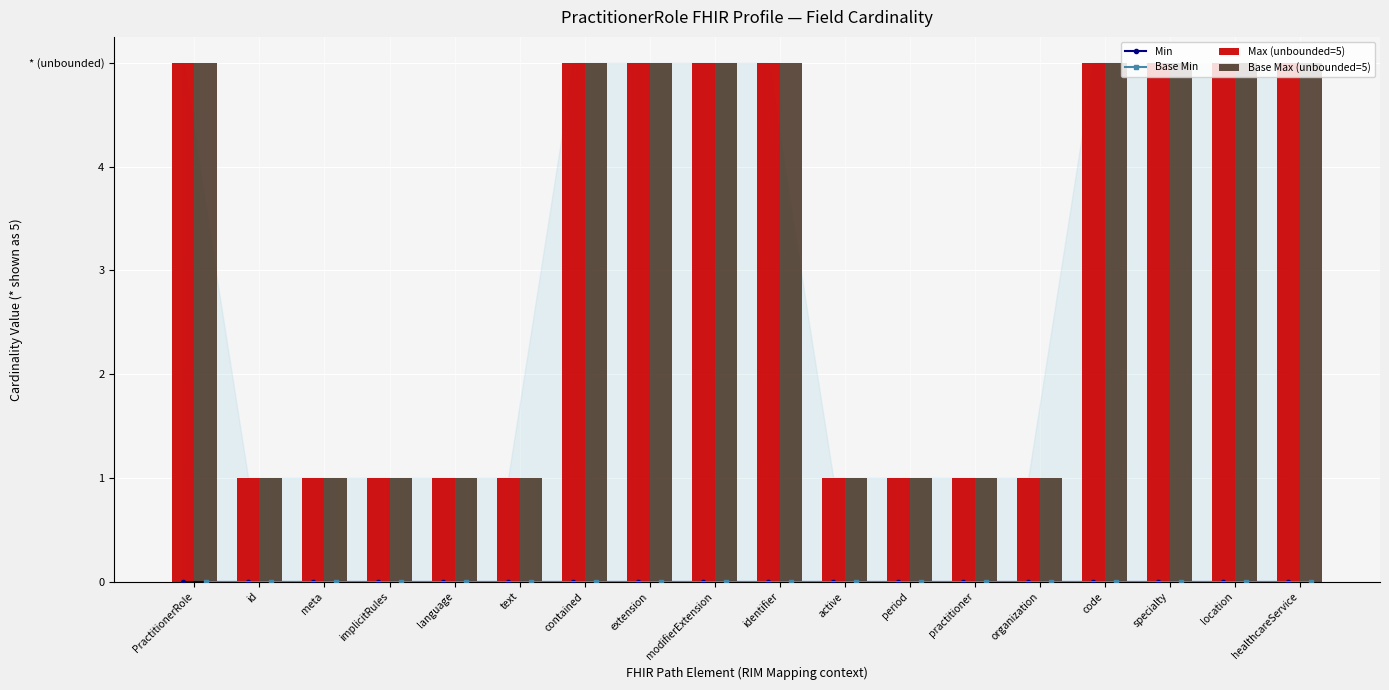

Are the bars grouped side by side (vs. stacked)?

Yes